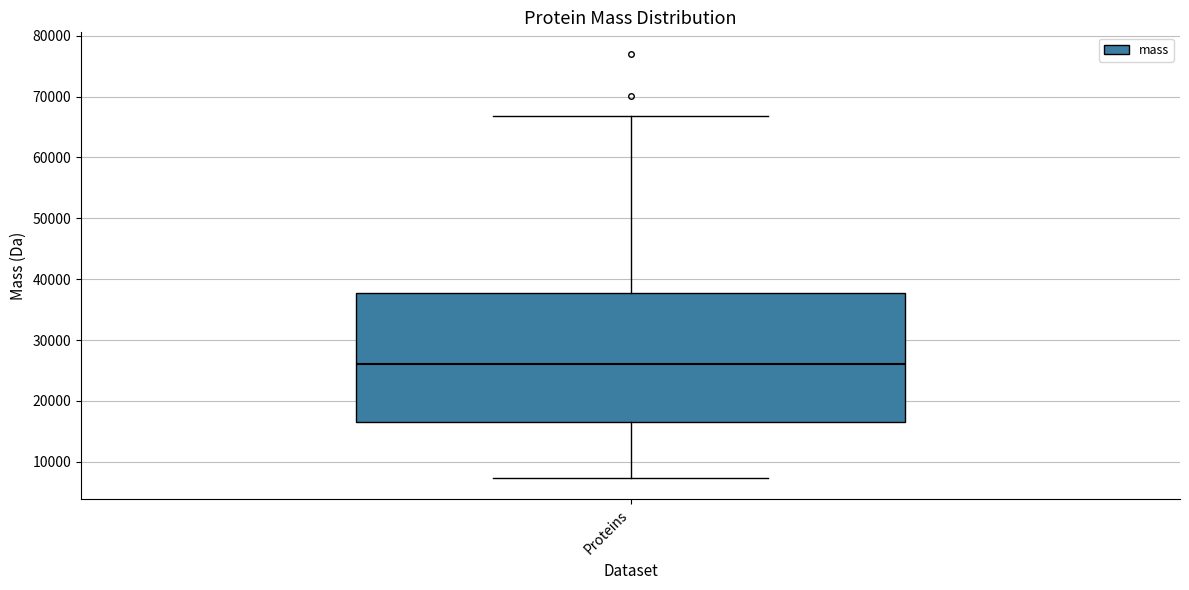

Transcribe this box plot: give where the median line is, the range the box spans, and where the two whiskers end, as read against the y-axis. The values are not printed on the chart, so give them approximately, as read against the axis.

median 26000, box 17000 to 38000, whiskers 7000 to 67000